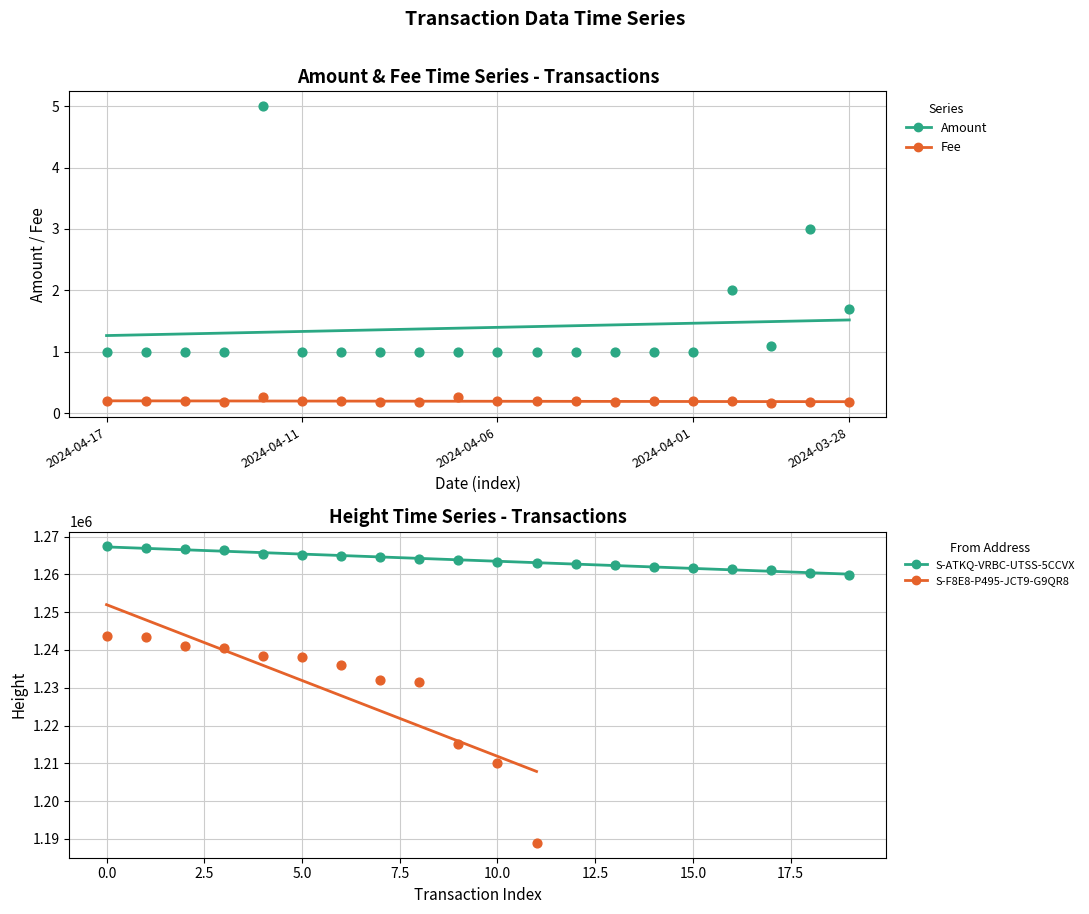

Which series has the largest Y range (max minus min)?

Amount